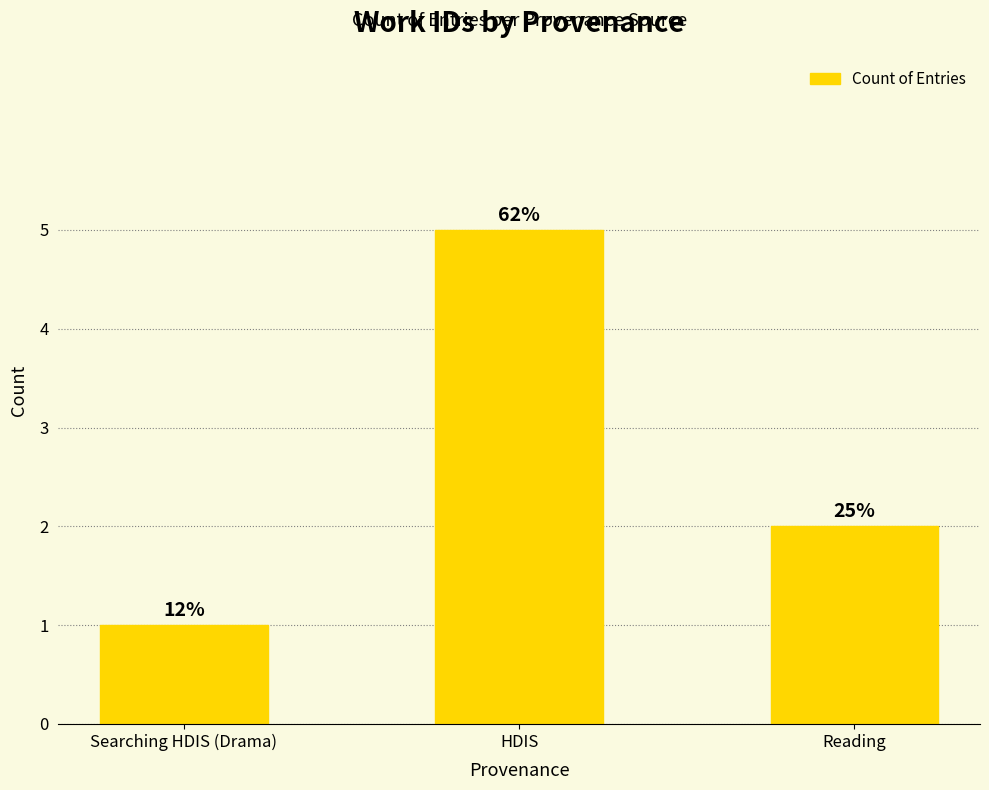

How many bars are there in total?

3